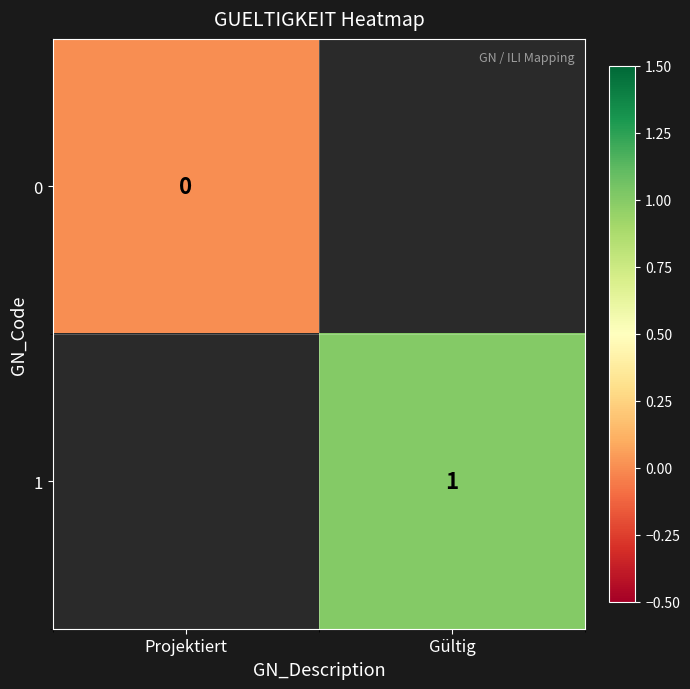

How many data points does each series have?

2